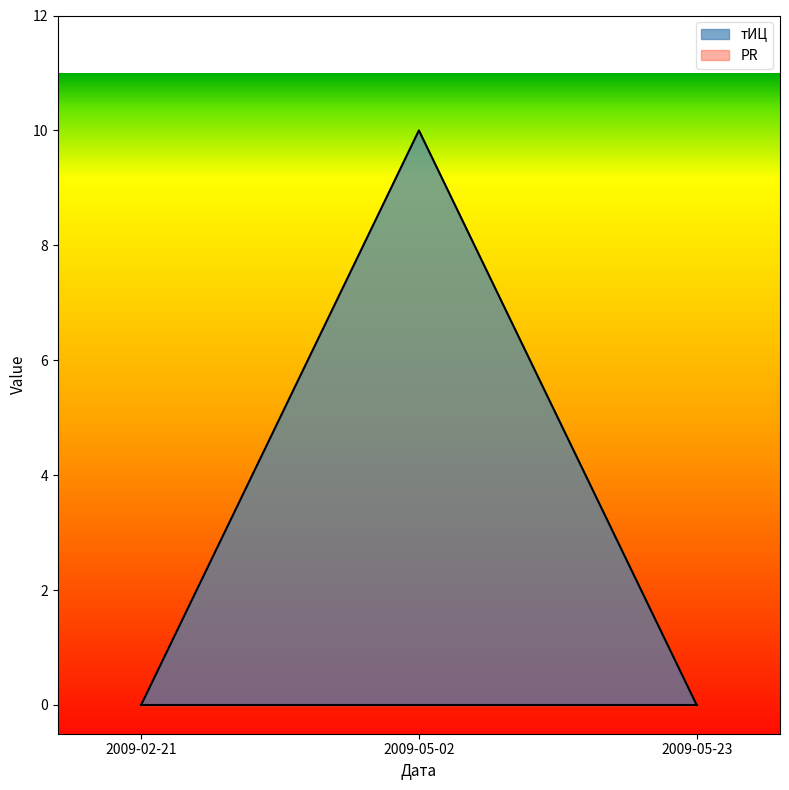

Is it true that the value at 2009-05-23 is 0?

True